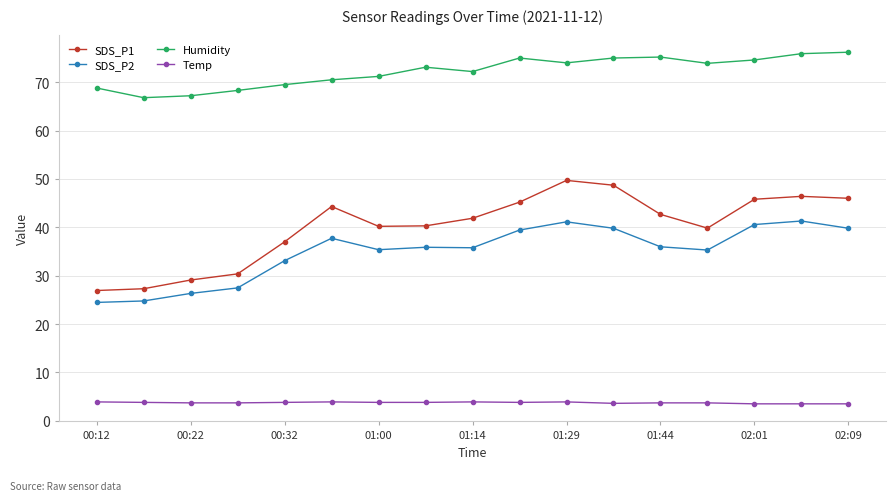

What is the minimum value shown in the chart?

3.5